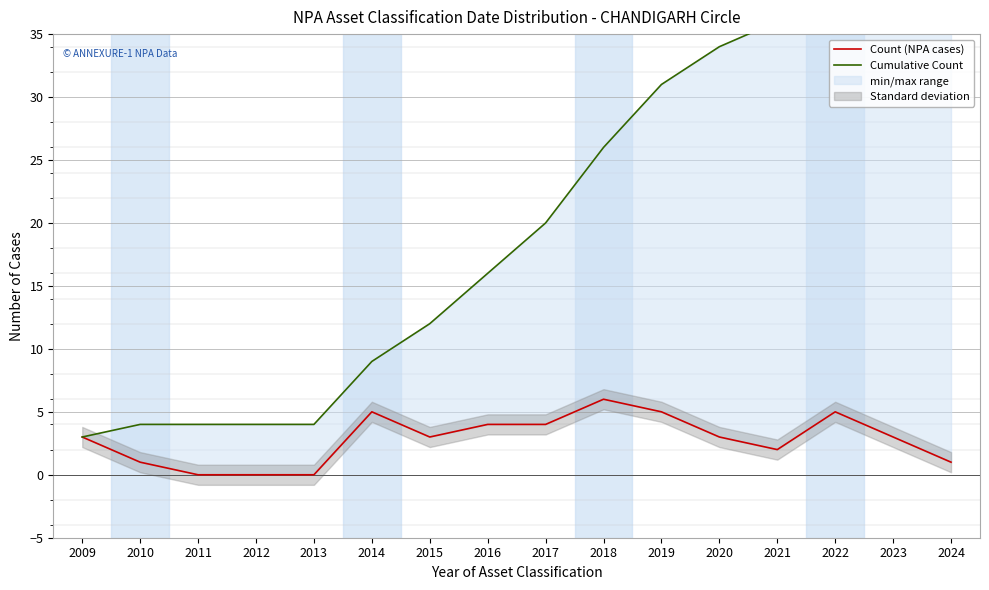

What is the value of the Cumulative Count point at the 12th from the left?

34